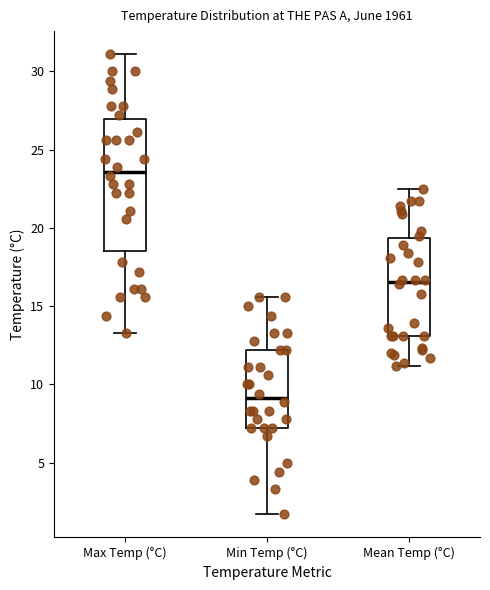

Where does the lower whisker of the box for Max Temp (°C) end on the y-axis? The values are not printed on the chart, so give them approximately, as read against the axis.

13.5